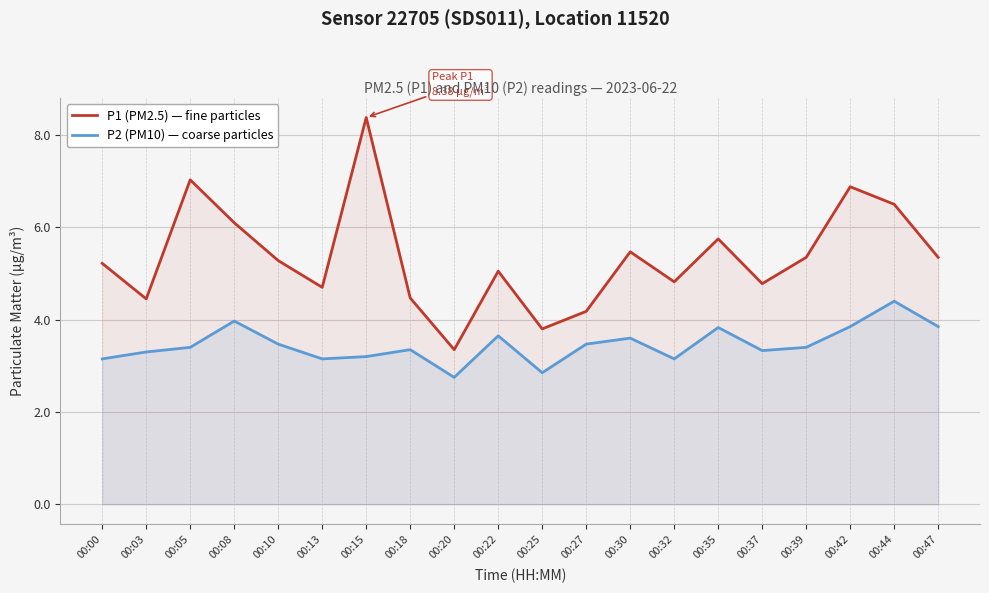

Which series changed the most between 00:39 and 00:47?

P2 (PM10) — coarse particles